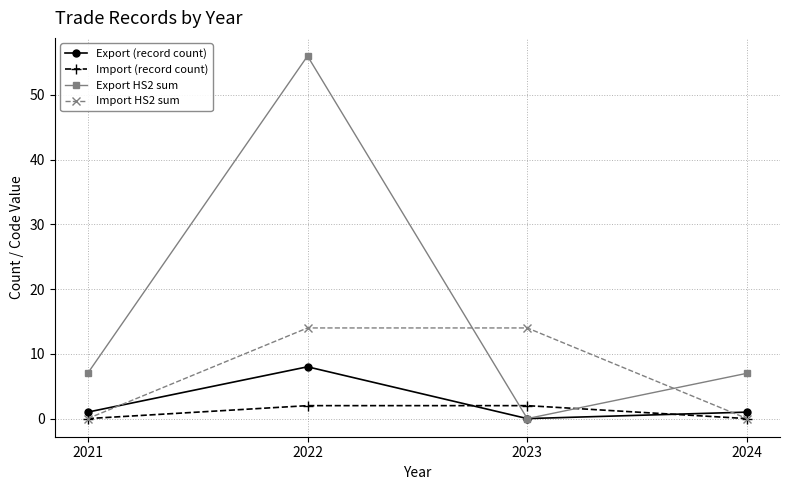

Reading left to right, list all the values displayed in this chart.

Export (record count): 2021=1	2022=8	2023=0	2024=1
Import (record count): 2021=0	2022=2	2023=2	2024=0
Export HS2 sum: 2021=7	2022=56	2023=0	2024=7
Import HS2 sum: 2021=0	2022=14	2023=14	2024=0